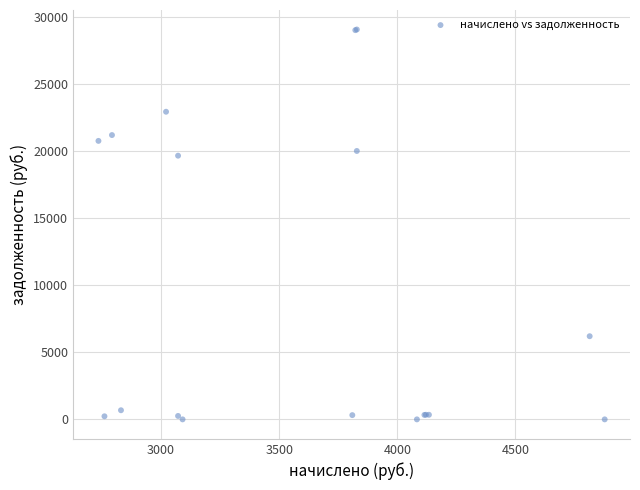

What Y value in the scatter plot is closest to 14548?

19678.9